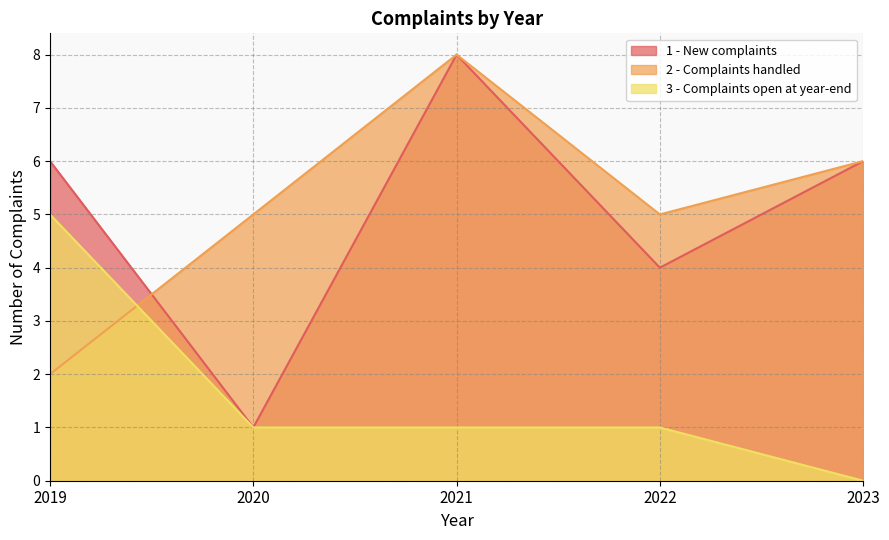

Where is 3 - Complaints open at year-end nearest to the value 2?

2020